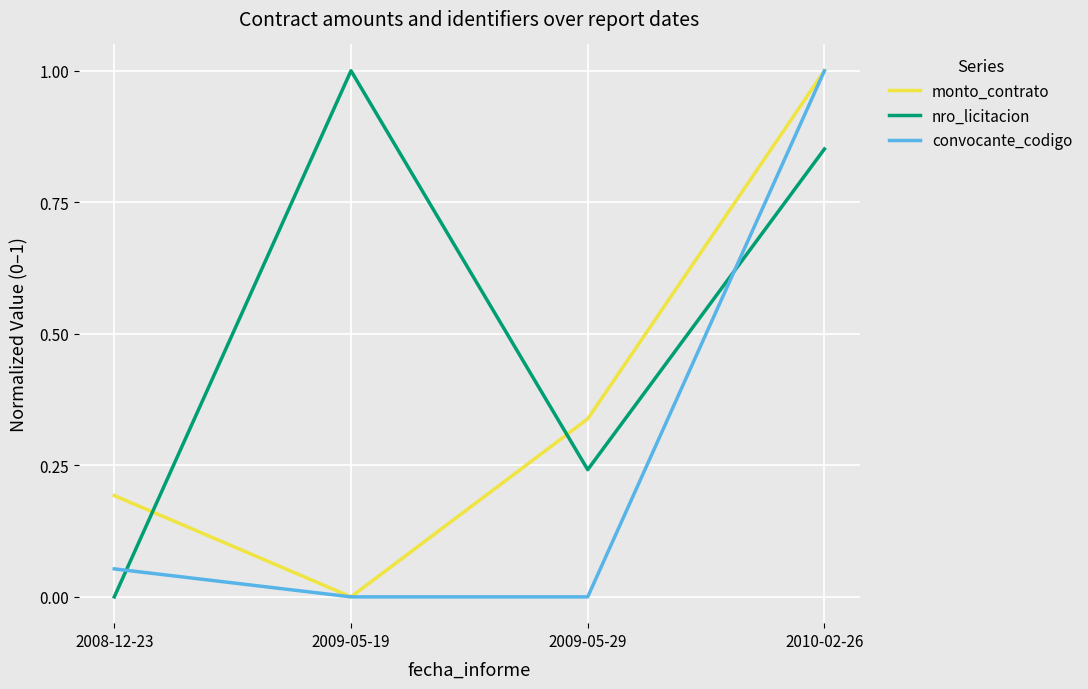

Which series ends up on top after the final intersection of convocante_codigo and nro_licitacion?

convocante_codigo